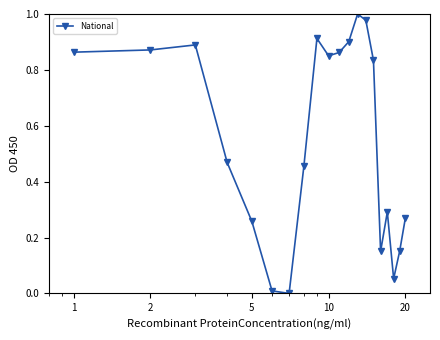

True or false: there are more than 2 points higher than both neighbors.

True